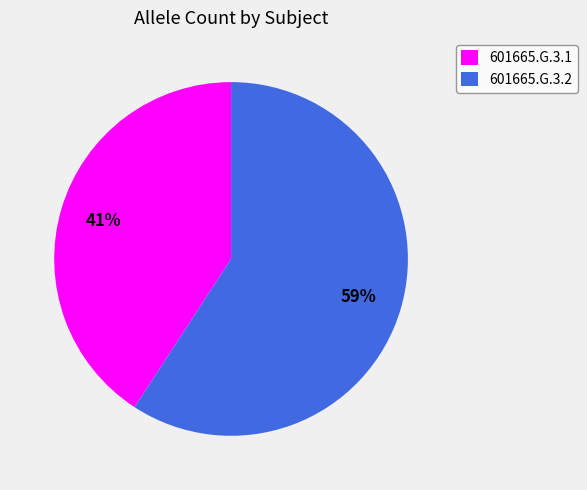

Between 601665.G.3.1 and 601665.G.3.2, which is larger?

601665.G.3.2